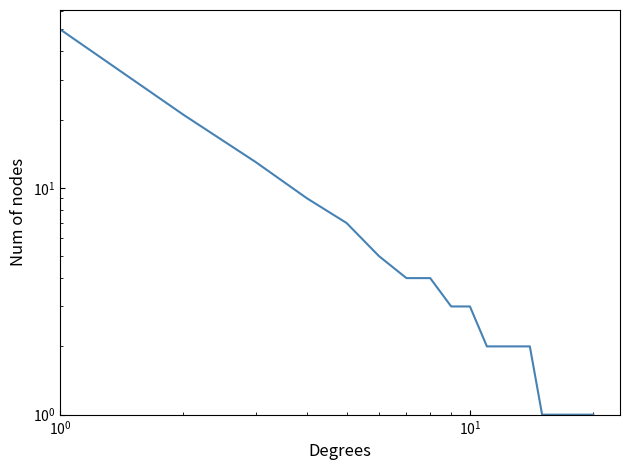

What is the minimum value shown in the chart?

1